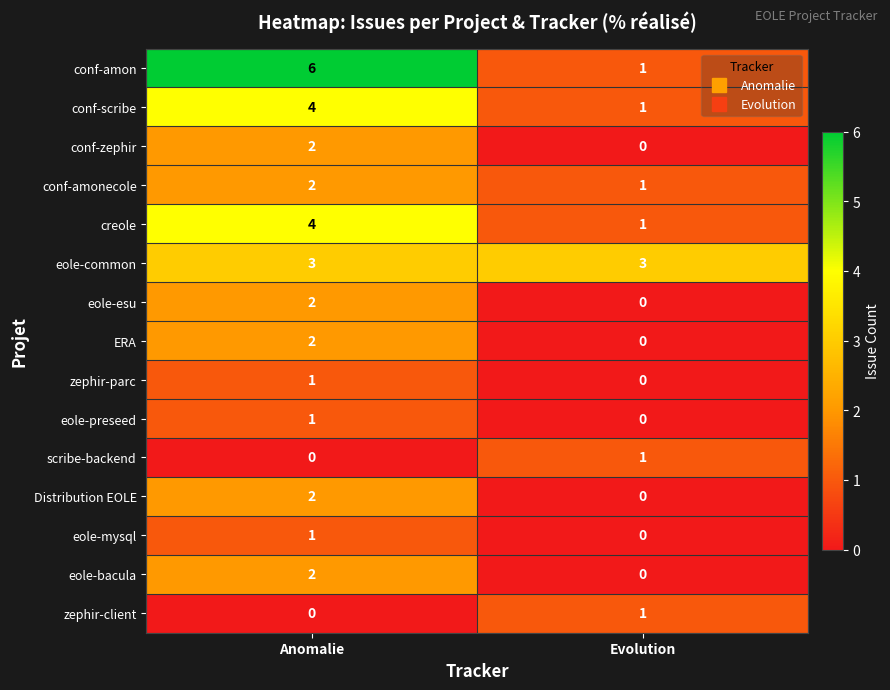

Which category has the highest value in the conf-amon series?

Anomalie